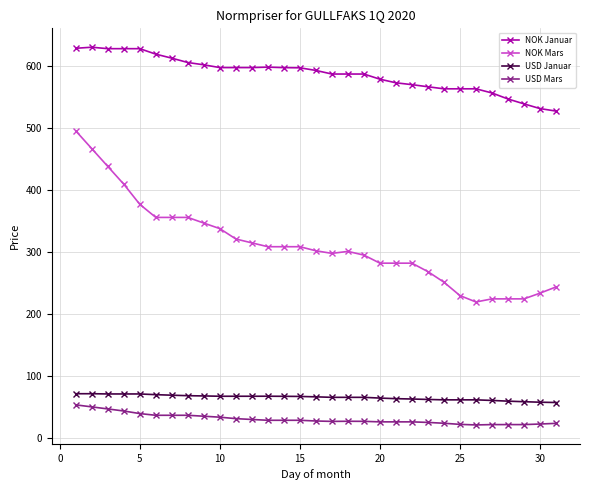

Which series has the largest total across all categories?

NOK Januar